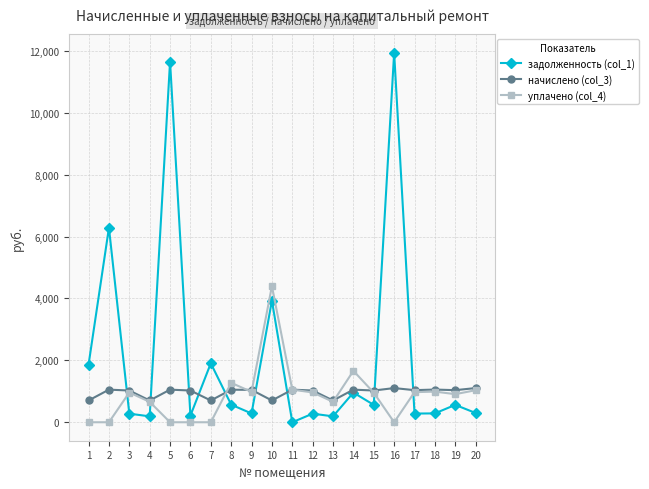

The value of задолженность (col_1) at 6 is 214.7. True or false?

True